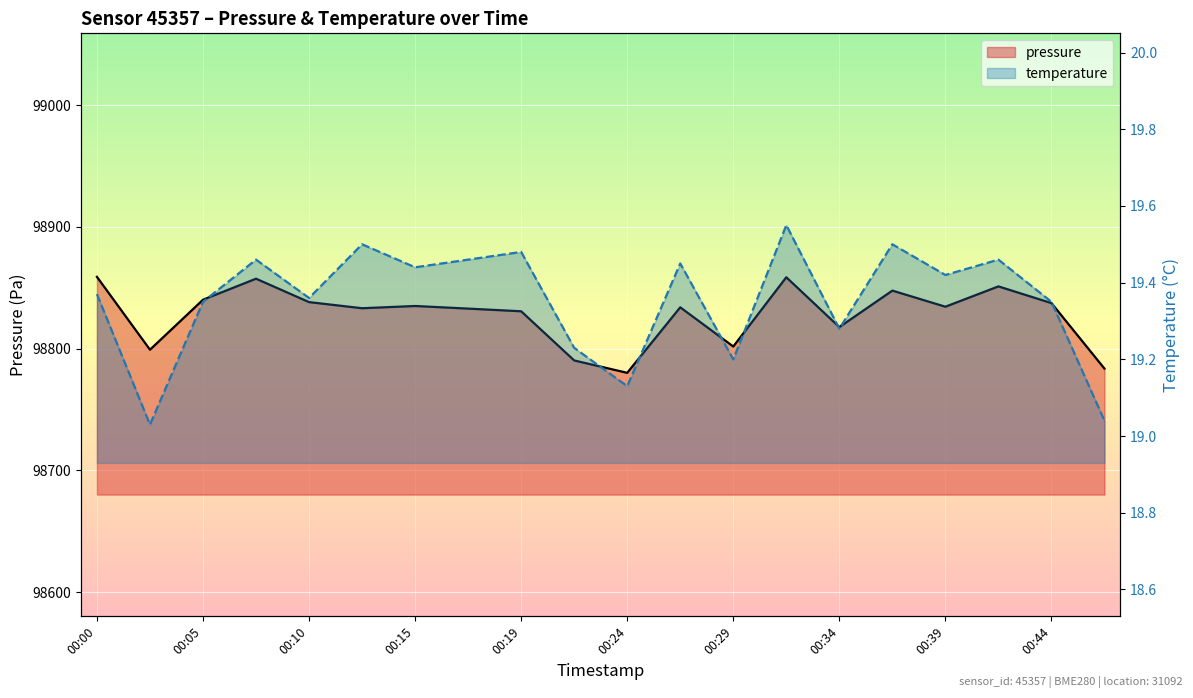

What is the average value of the pressure series?

98828.1